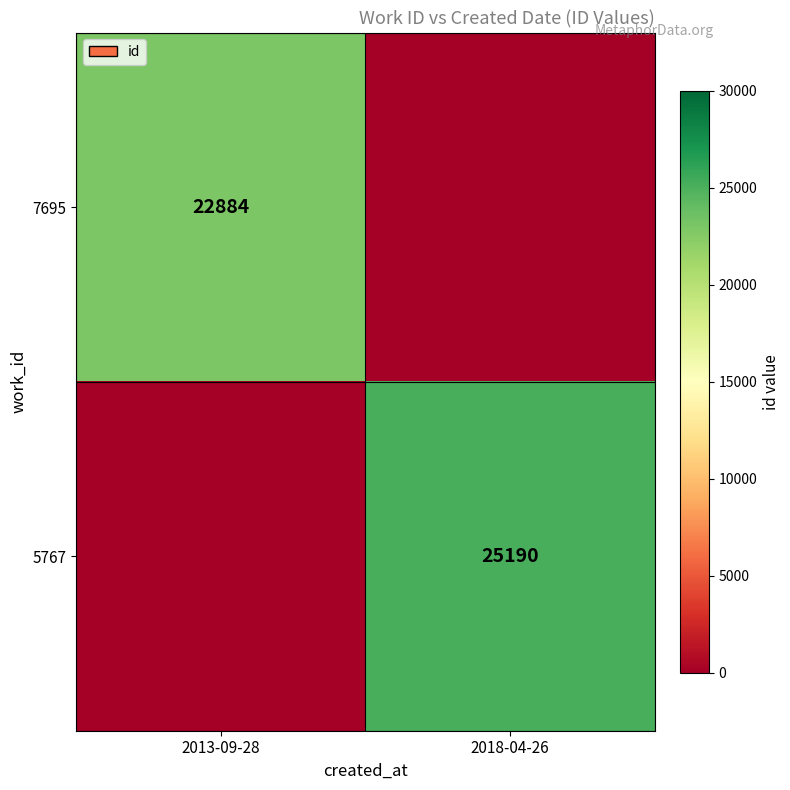

Is it true that 5767 equals 25190 at 2018-04-26?

True